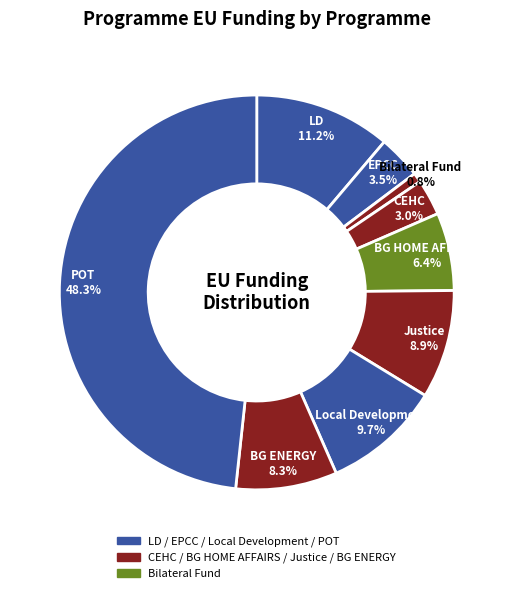

What is the smallest slice in the pie chart?

Bilateral Fund